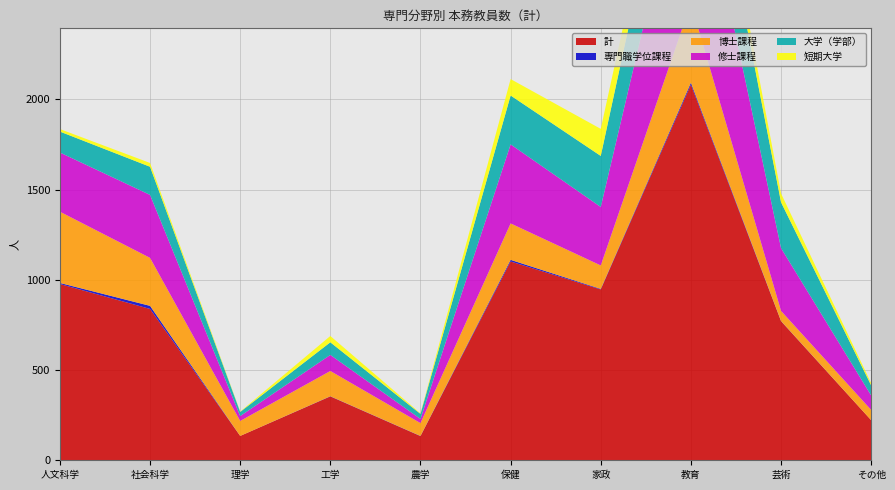

Reading left to right, list all the values displayed in this chart.

計: 人文科学=977	社会科学=839	理学=135	工学=354	農学=134	保健=1102	家政=947	教育=2082	芸術=771	その他=222
専門職学位課程: 人文科学=6	社会科学=17	理学=0	工学=1	農学=1	保健=9	家政=3	教育=11	芸術=1	その他=0
博士課程: 人文科学=395	社会科学=266	理学=83	工学=140	農学=71	保健=202	家政=130	教育=440	芸術=56	その他=57
修士課程: 人文科学=328	社会科学=349	理学=27	工学=89	農学=23	保健=438	家政=324	教育=990	芸術=348	その他=80
大学（学部）: 人文科学=116	社会科学=156	理学=23	工学=70	農学=28	保健=271	家政=283	教育=474	芸術=254	その他=56
短期大学: 人文科学=14	社会科学=21	理学=2	工学=35	農学=3	保健=91	家政=150	教育=122	芸術=49	その他=12